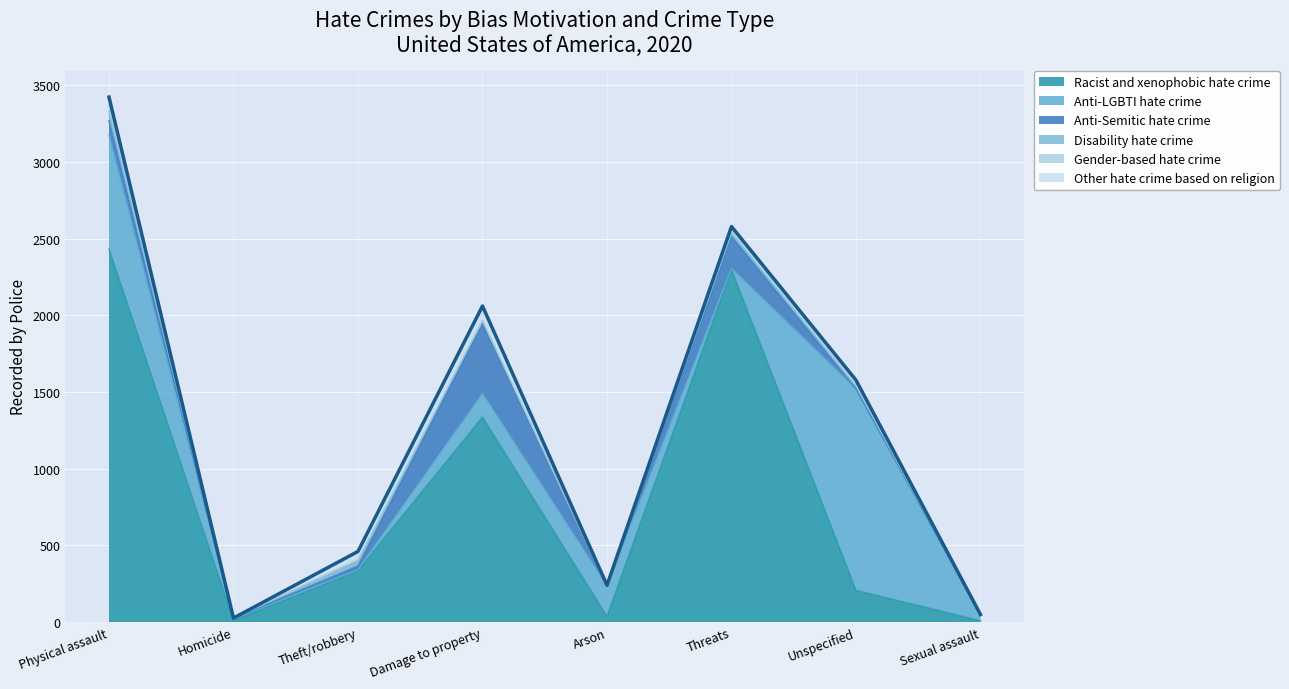

What is the sum of all Disability hate crime values?

151